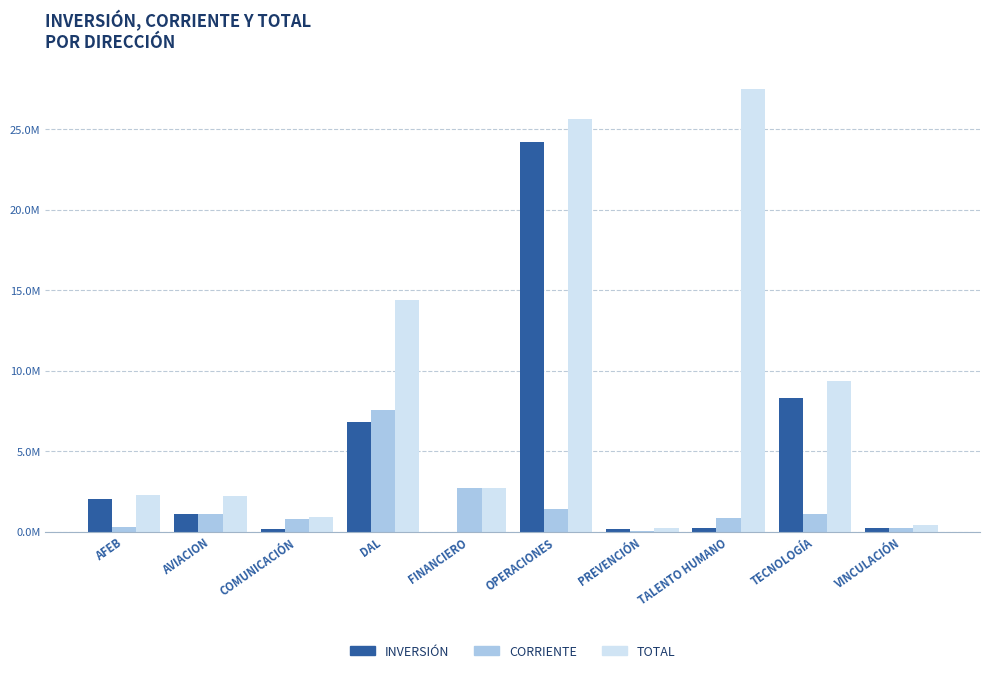

What is the label of the 6th bar from the right?

FINANCIERO